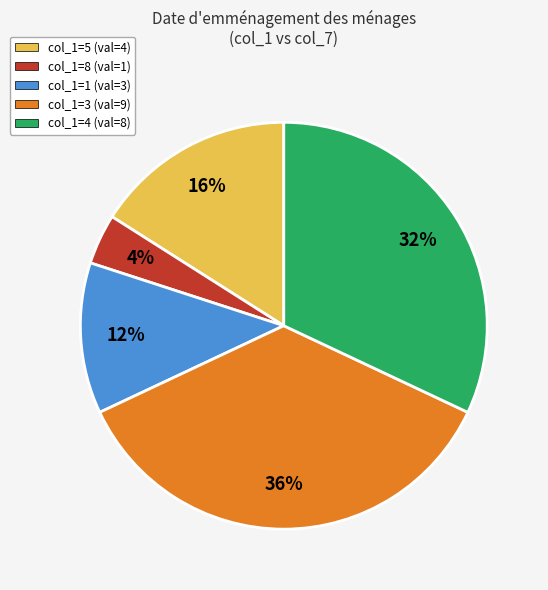

Is there a majority slice in this chart?

No